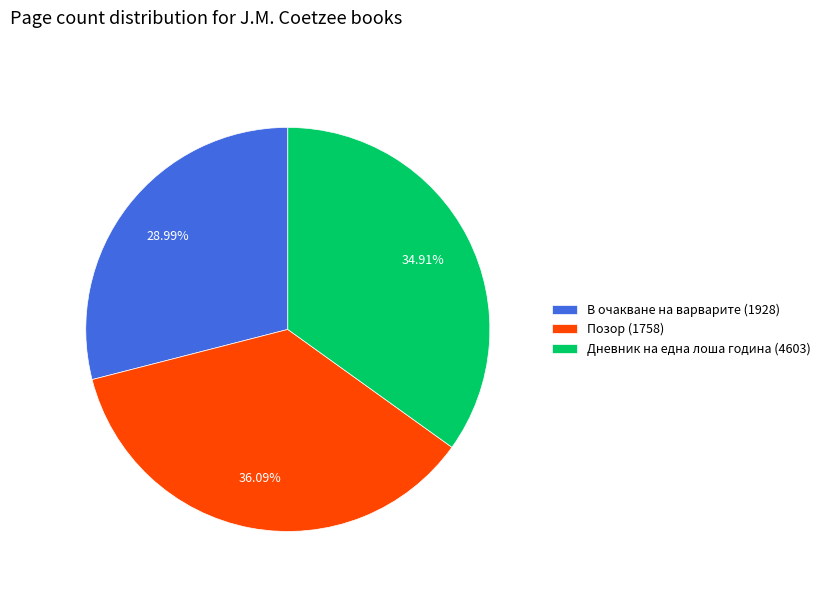

How many slices are in this pie chart?

3